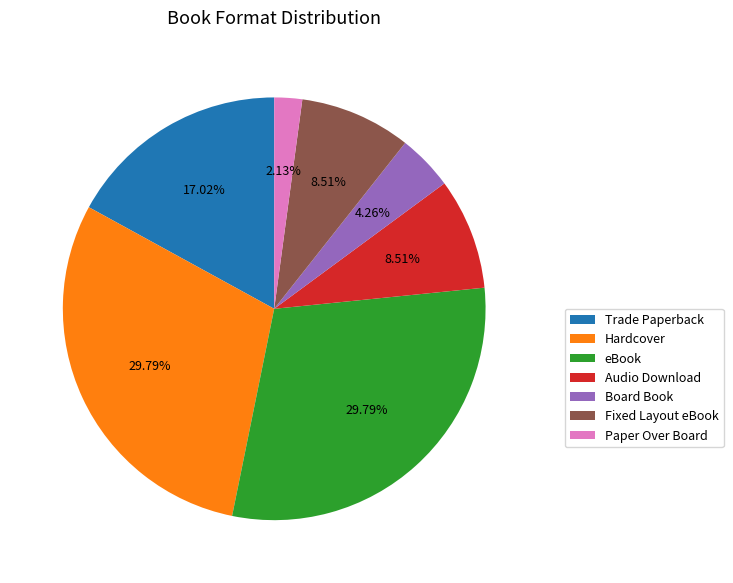

Which has a higher value, Fixed Layout eBook or Paper Over Board?

Fixed Layout eBook